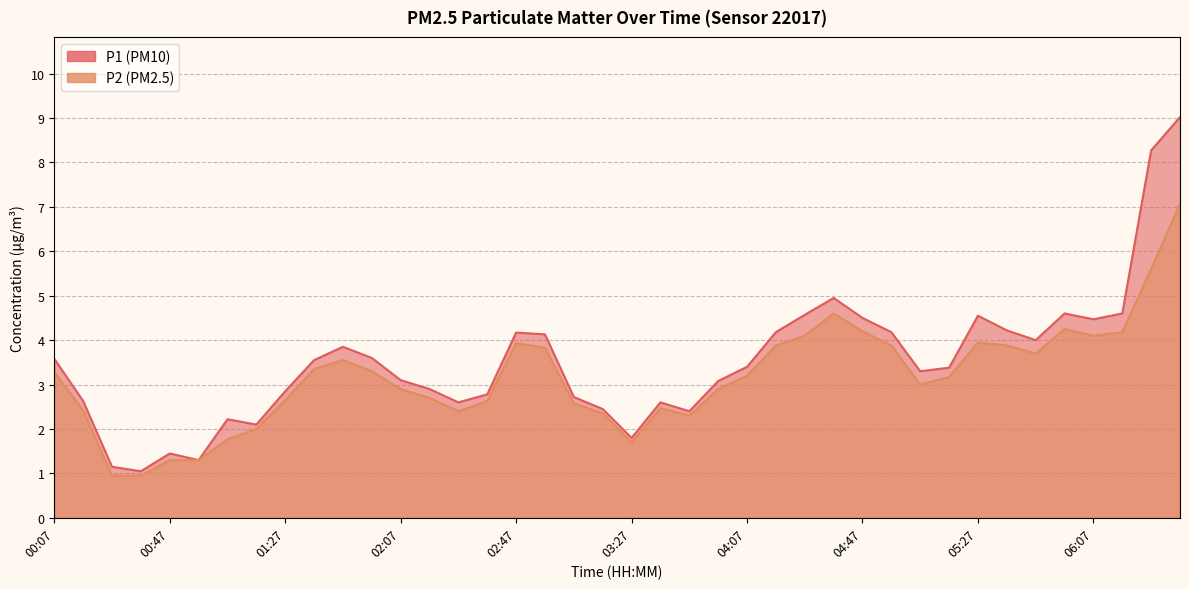

Which series changed the most between 04:27 and 06:17?

P2